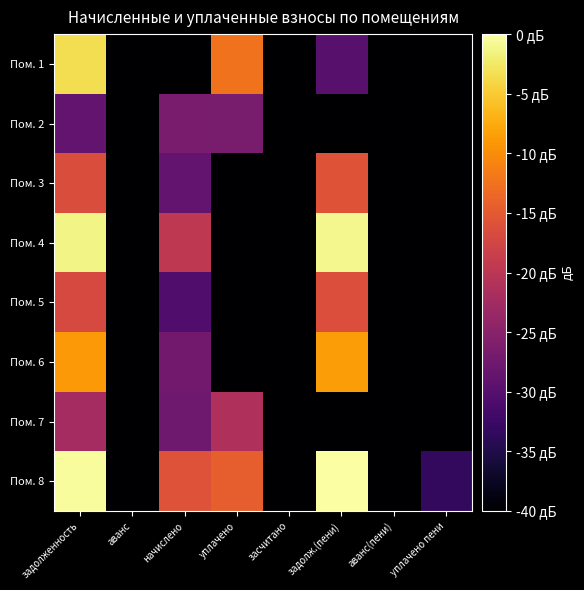

What is the total value across all series at уплачено?

-457.2